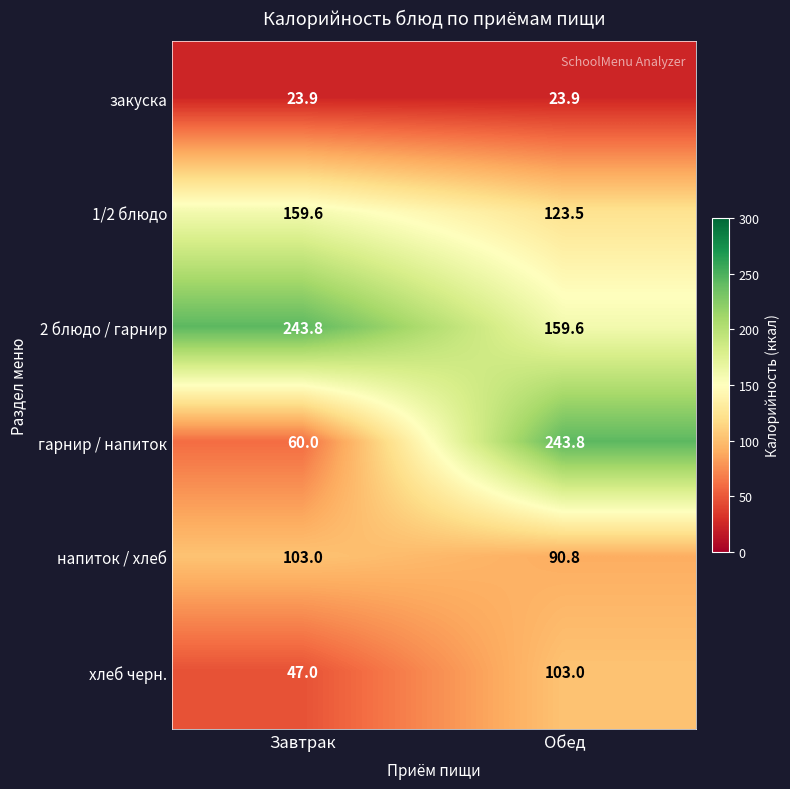

Reading right to left, list all the values displayed in this chart.

закуска: 23.9	23.9
1/2 блюдо: 123.5	159.6
2 блюдо / гарнир: 159.6	243.8
гарнир / напиток: 243.8	60.0
напиток / хлеб: 90.8	103.0
хлеб черн.: 103.0	47.0